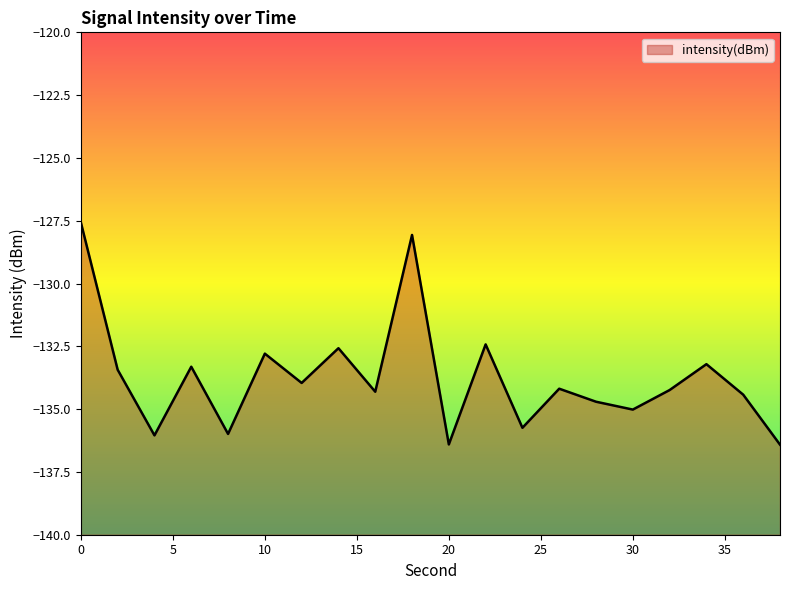

Reading left to right, extract all data points from this chart.

0=-127.6	2=-133.4	4=-136.0	6=-133.3	8=-136.0	10=-132.8	12=-134.0	14=-132.6	16=-134.3	18=-128.1	20=-136.4	22=-132.4	24=-135.7	26=-134.2	28=-134.7	30=-135.0	32=-134.2	34=-133.2	36=-134.4	38=-136.4